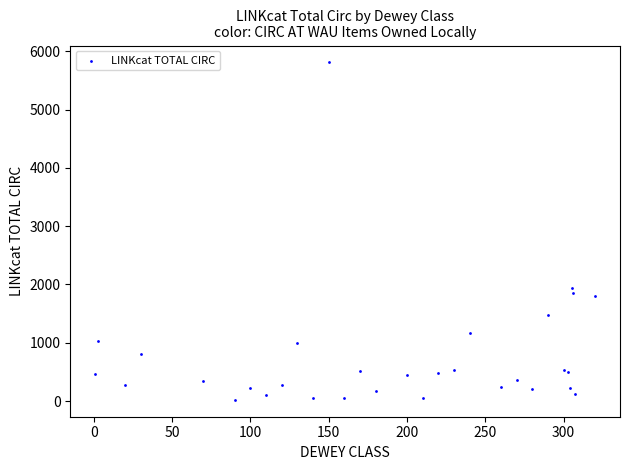

What Y value in the scatter plot is closest to 2915?

1945